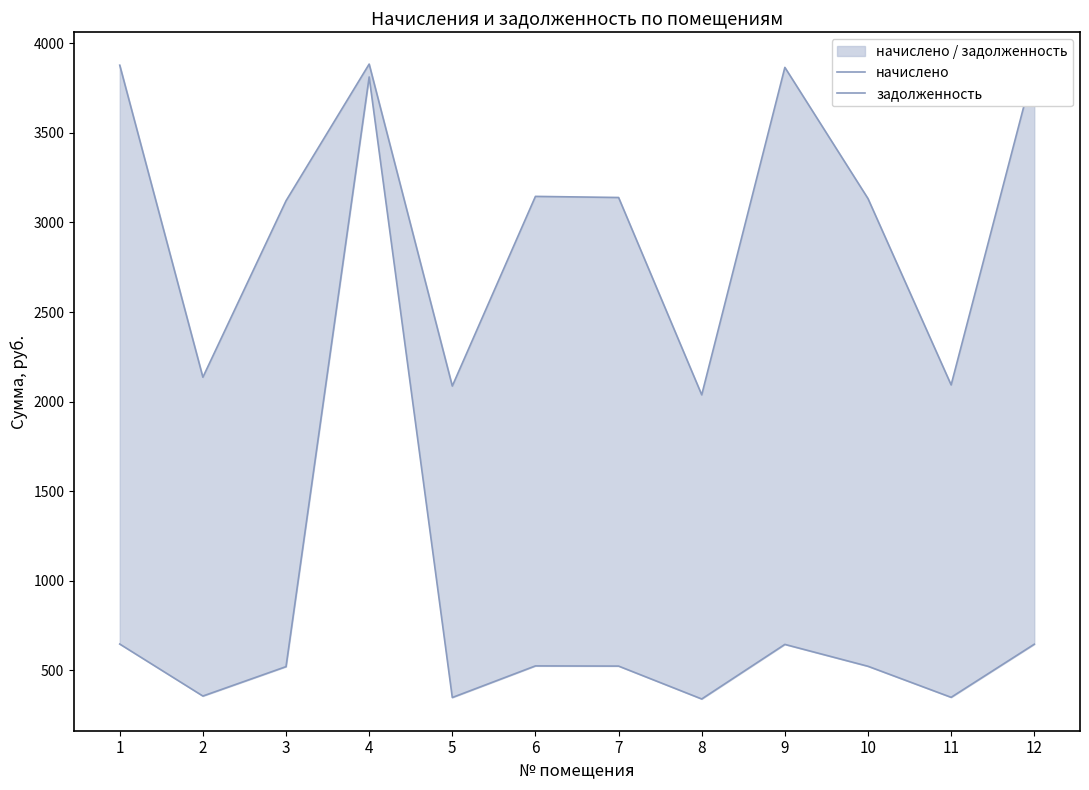

True or false: начислено has a value of 3866.0 at 9.

True